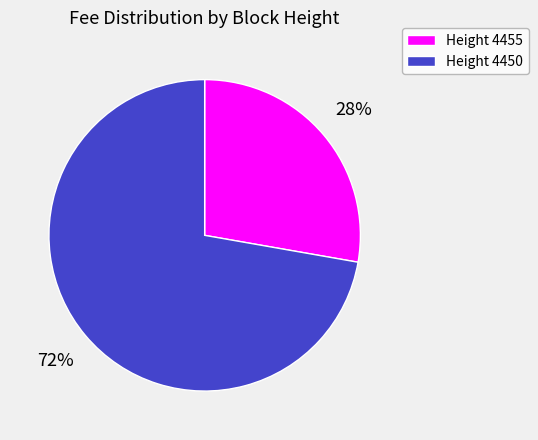

To the nearest percent, what is the difference between the largest and smallest slice percentages?

44%